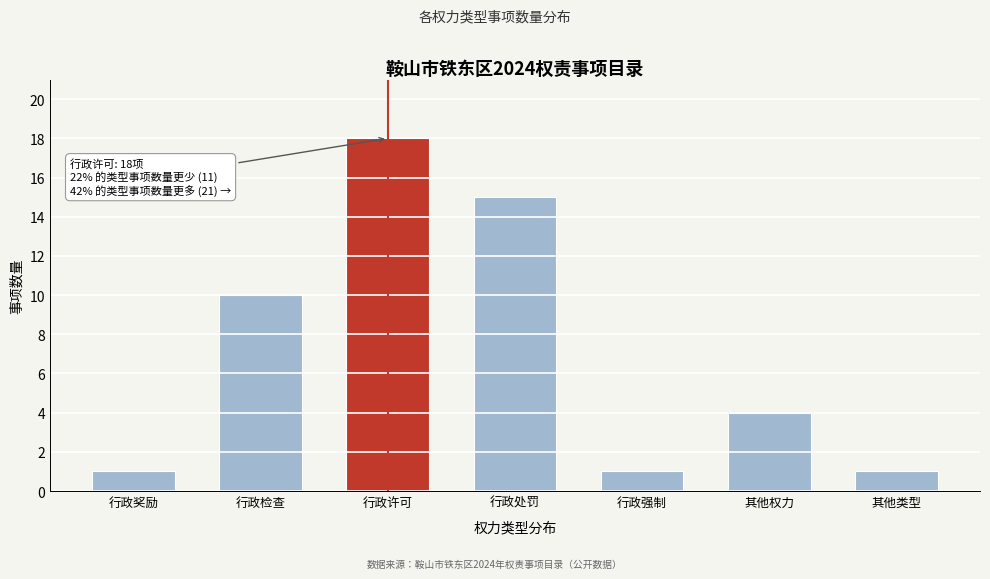

Reading left to right, what are all the values shown in this chart?

1	10	18	15	1	4	1